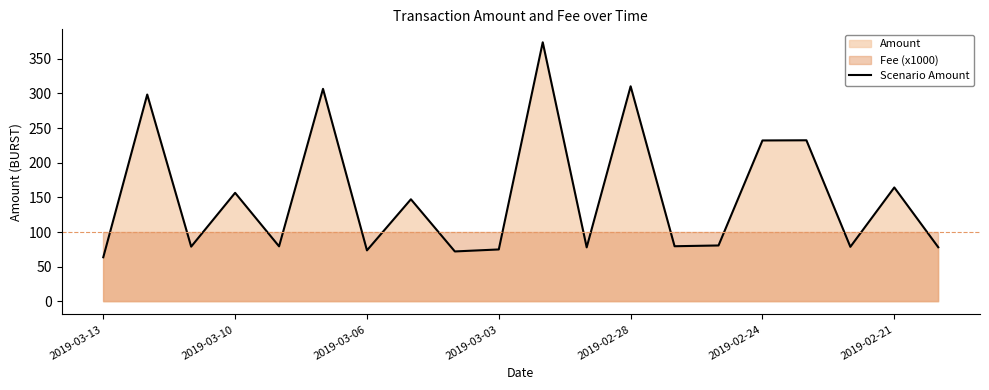

How many points are lower than both their immediate neighbors (excluding endpoints)?

7